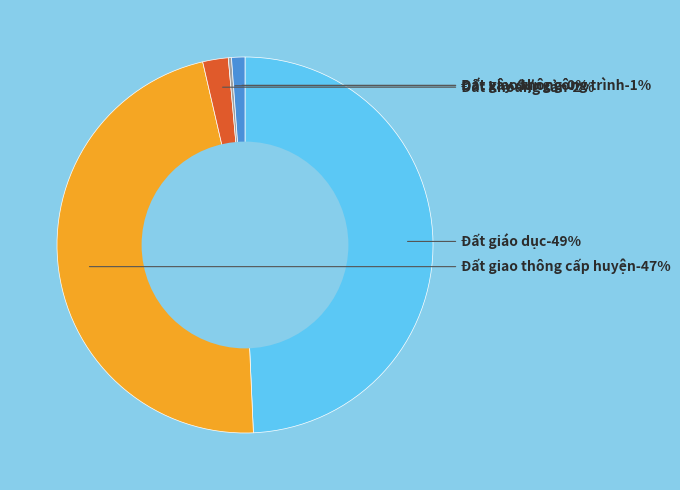

Rank the categories by value from lowest to highest.

Đất giao thông, Đất xây dựng công trình, Đất khoáng sản, Đất giao thông cấp huyện, Đất giáo dục